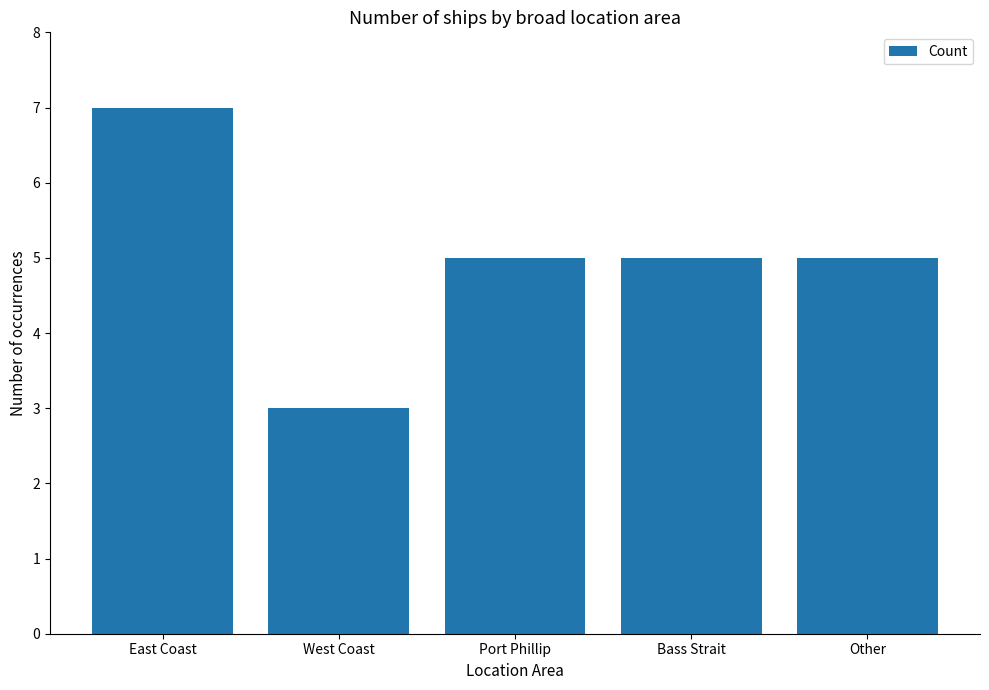

What is the average value?

5